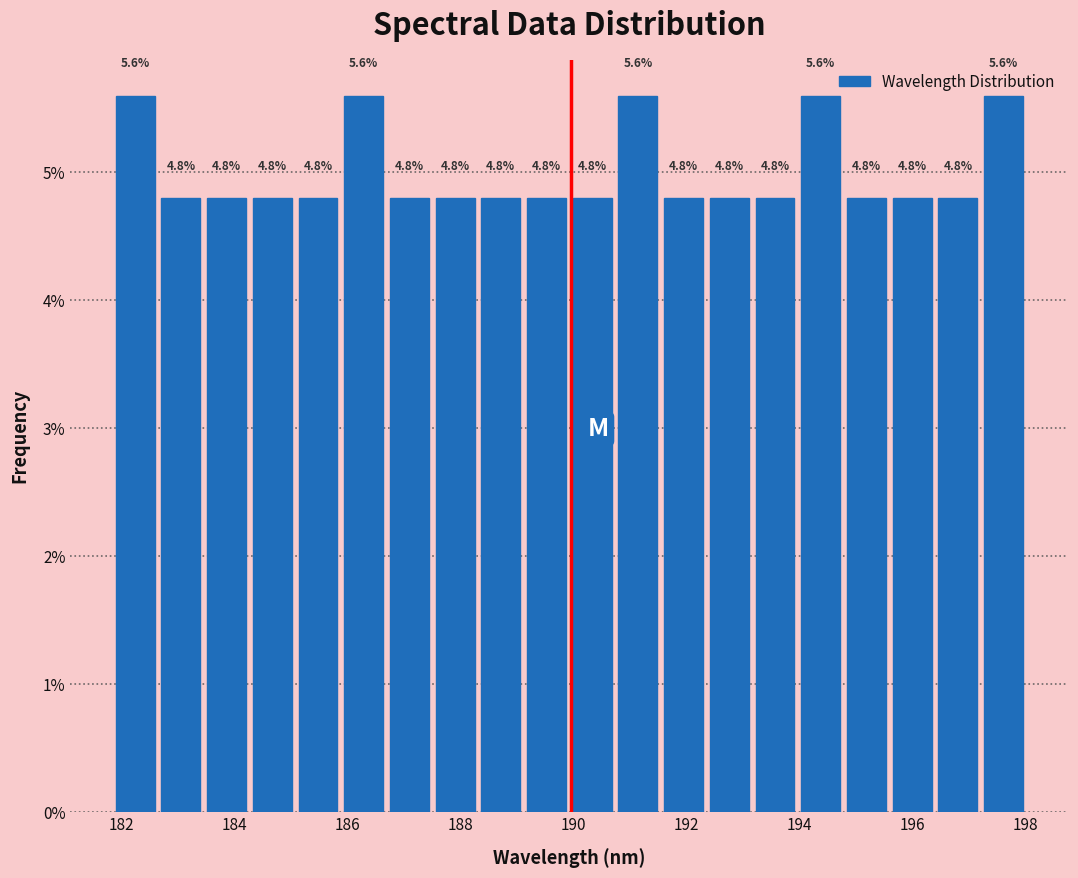

How tall is the bar that spans 184.2 to 185.0 on the x-axis? The bar edges are not printed on the chart, so give them approximately, as read against the axis.

4.8